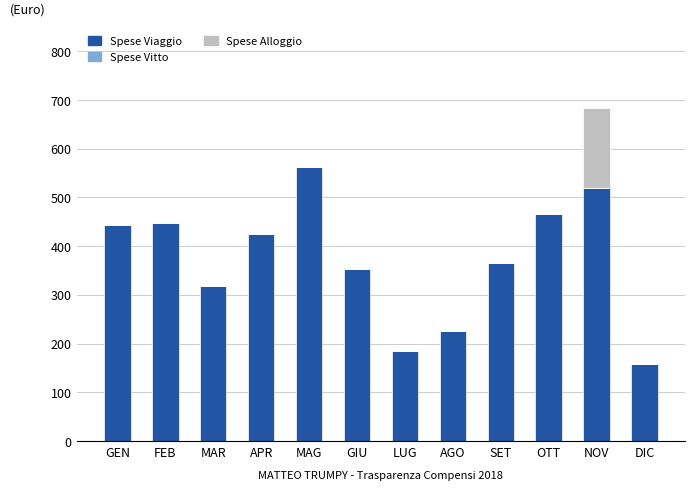

At which category is the sum across all series the highest?

NOV